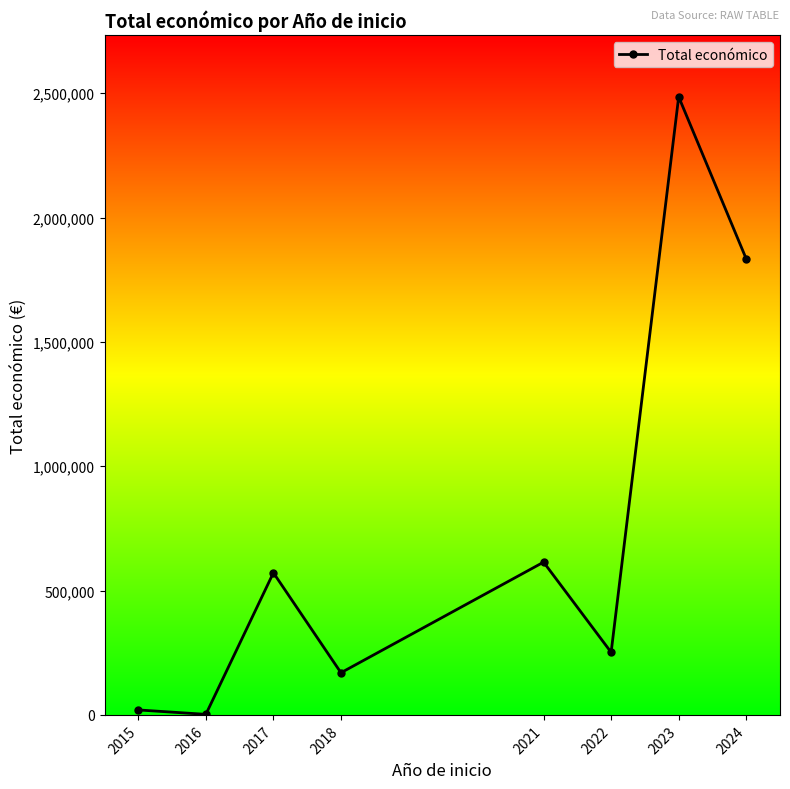

What is the greatest value displayed?

2485451